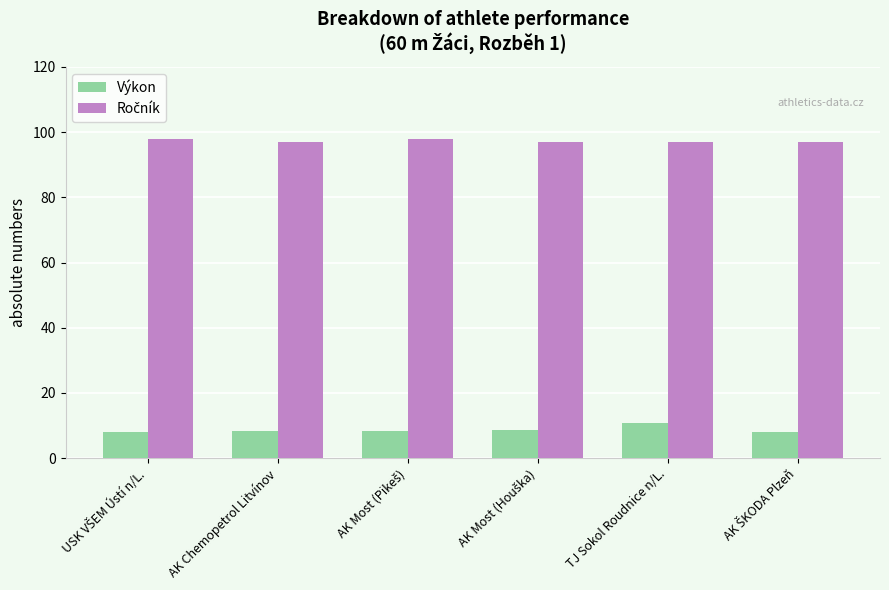

Count the number of data series in this chart.

2